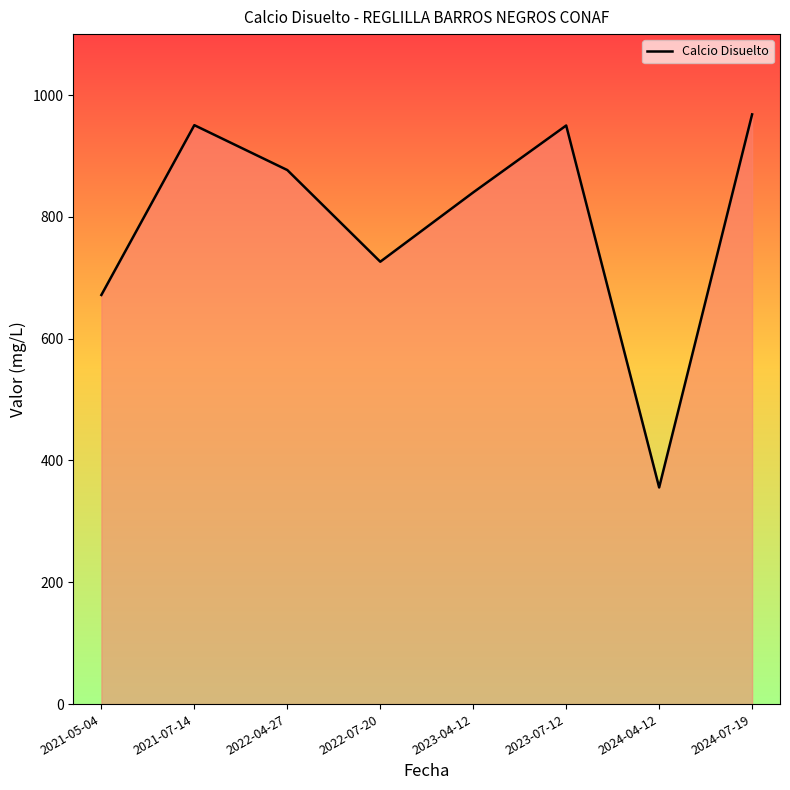

Where is the first local maximum?

2021-07-14